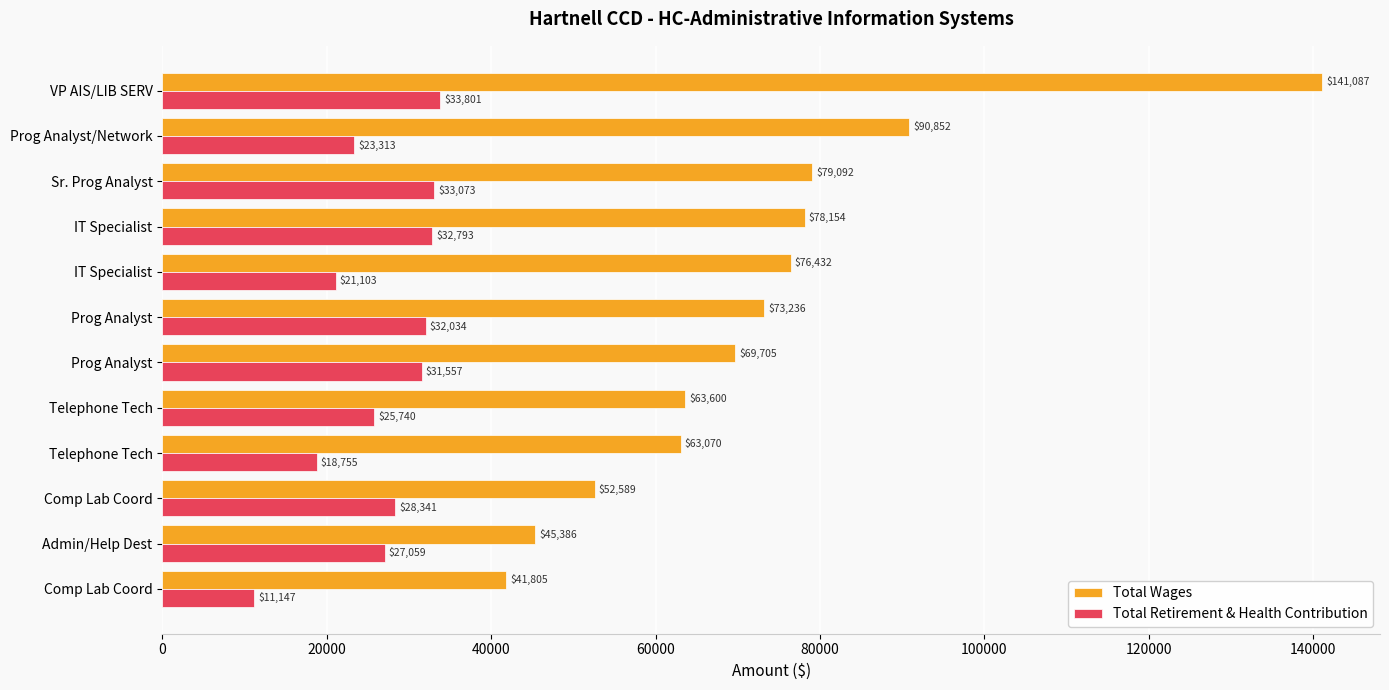

List the series in order of their peak value, lowest first.

Total Retirement & Health Contribution, Total Wages